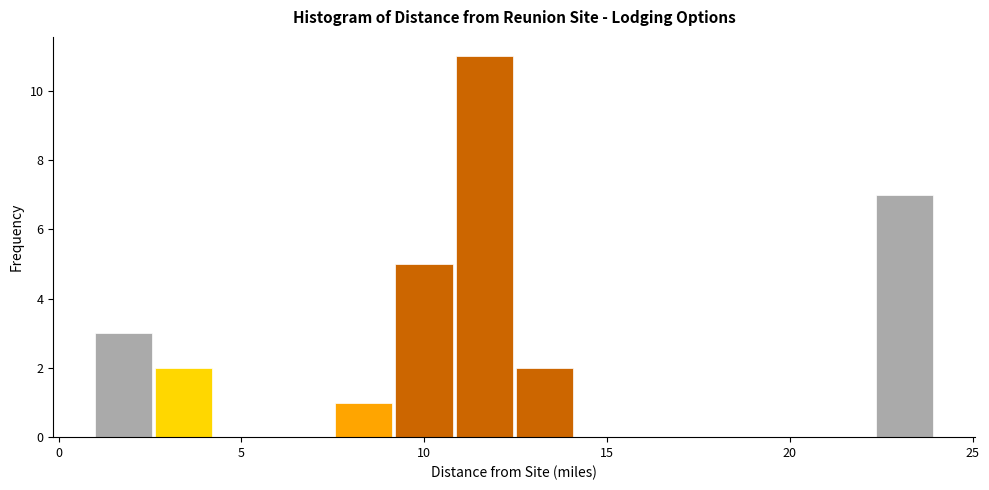

Read against the x-axis, roughly where is the centre of the tallest bar?

11.5